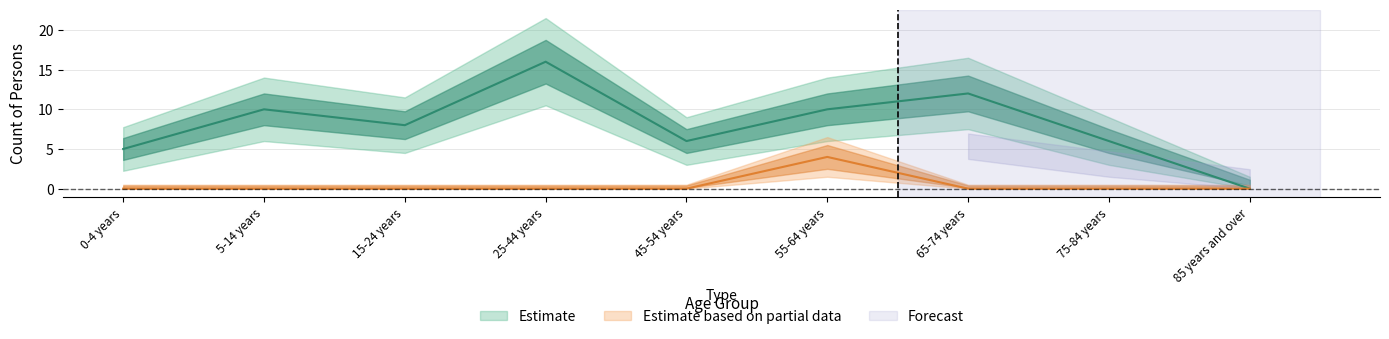

How many values in the Australia_males series are below 8?

4